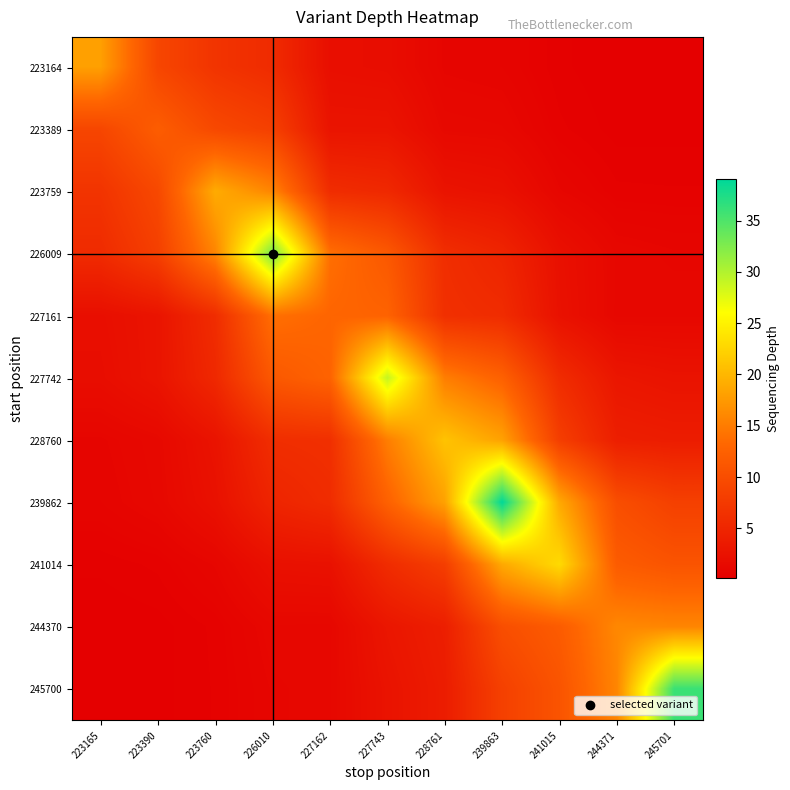

Reading right to left, transcribe all the data shown in this chart.

223164: 245701=0.2	244371=0.2	241015=0.4	239863=0.9	228761=1.0	227743=1.9	227162=2.1	226010=5.7	223760=6.8	223390=9.1	223165=18.0
223389: 245701=0.3	244371=0.3	241015=0.5	239863=1.3	228761=1.4	227743=2.8	227162=2.8	226010=8.3	223760=9.4	223390=12.0	223165=9.1
223759: 245701=0.5	244371=0.5	241015=1.0	239863=2.4	228761=2.7	227743=5.4	227162=5.9	226010=15.8	223760=19.0	223390=9.4	223165=6.8
226009: 245701=1.0	244371=1.2	241015=2.3	239863=4.9	228761=6.0	227743=11.4	227162=14.0	226010=33.0	223760=15.8	223390=8.3	223165=5.7
227161: 245701=1.2	244371=1.2	241015=2.4	239863=5.8	228761=6.3	227743=12.7	227162=13.0	226010=14.0	223760=5.9	223390=2.8	223165=2.1
227742: 245701=2.7	244371=3.0	241015=5.8	239863=12.5	228761=15.2	227743=29.0	227162=12.7	226010=11.4	223760=5.4	223390=2.8	223165=1.9
228760: 245701=3.9	244371=4.1	241015=8.1	239863=18.2	228761=21.0	227743=15.2	227162=6.3	226010=6.0	223760=2.7	223390=1.4	223165=1.0
239862: 245701=8.4	244371=10.1	241015=18.8	239863=39.0	228761=18.2	227743=12.5	227162=5.8	226010=4.9	223760=2.4	223390=1.3	223165=0.9
241014: 245701=10.9	244371=11.8	241015=23.0	239863=18.8	228761=8.1	227743=5.8	227162=2.4	226010=2.3	223760=1.0	223390=0.5	223165=0.4
244370: 245701=15.8	244371=16.0	241015=11.8	239863=10.1	228761=4.1	227743=3.0	227162=1.2	226010=1.2	223760=0.5	223390=0.3	223165=0.2
245700: 245701=36.0	244371=15.8	241015=10.9	239863=8.4	228761=3.9	227743=2.7	227162=1.2	226010=1.0	223760=0.5	223390=0.3	223165=0.2